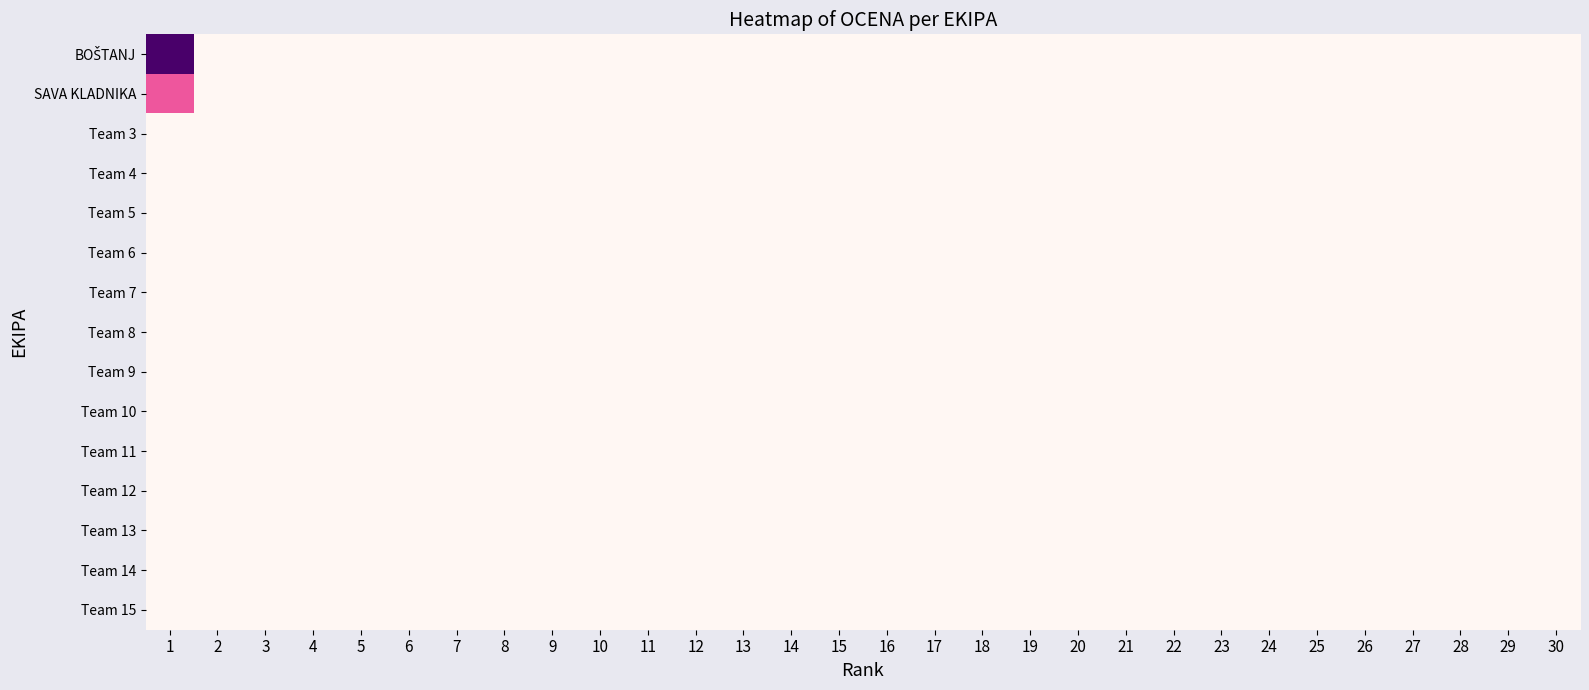

At how many categories does at least one series exceed 46?

1